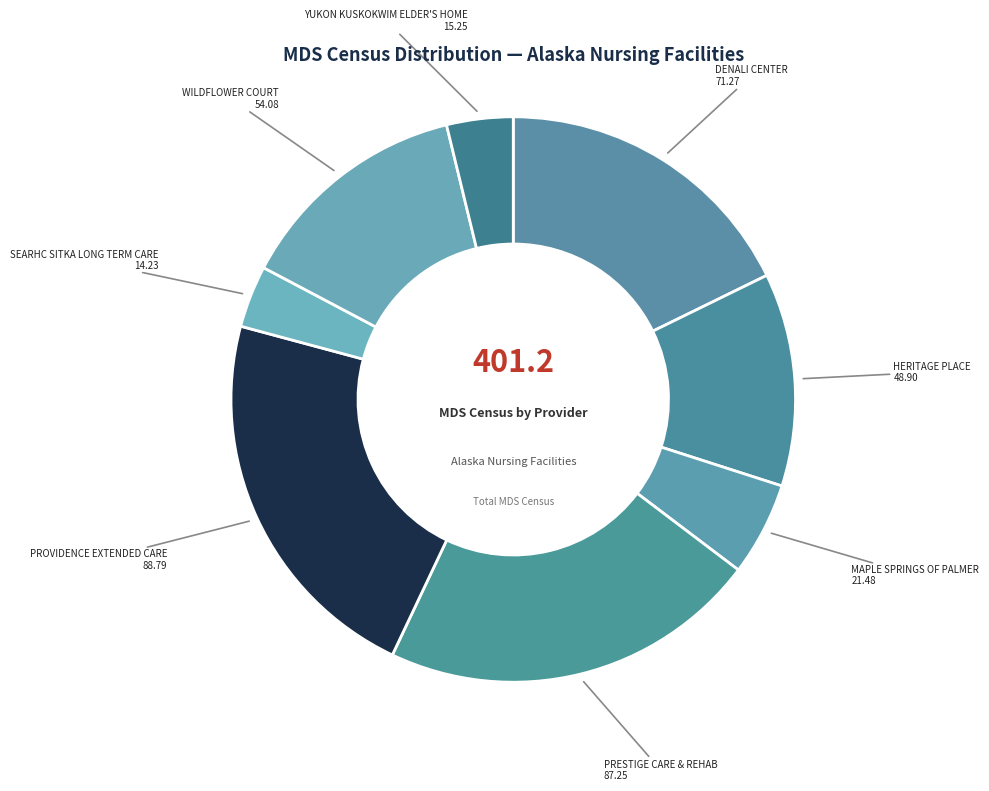

How many segments does this pie chart have?

8